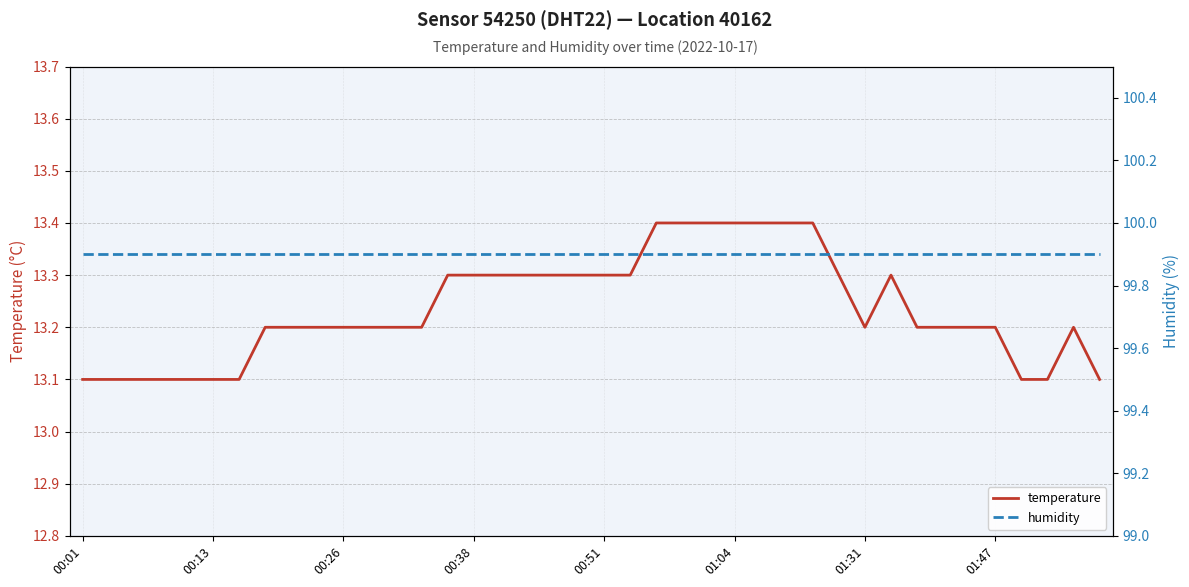

What is the value of the temperature point at the 6th from the left?

13.1